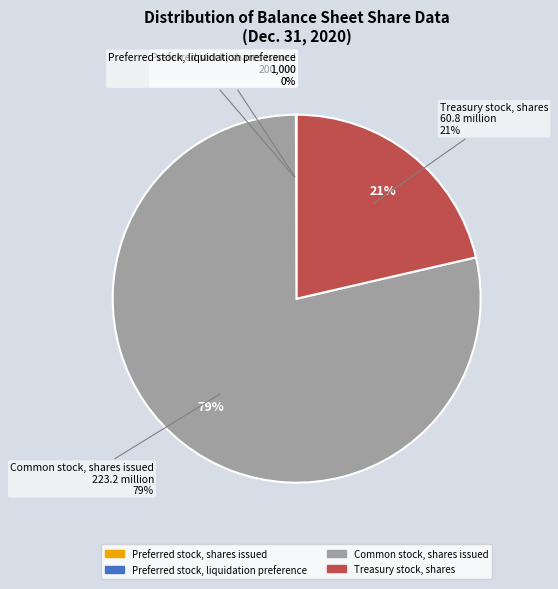

The Common stock, shares issued slice represents 79% of the pie. True or false?

True